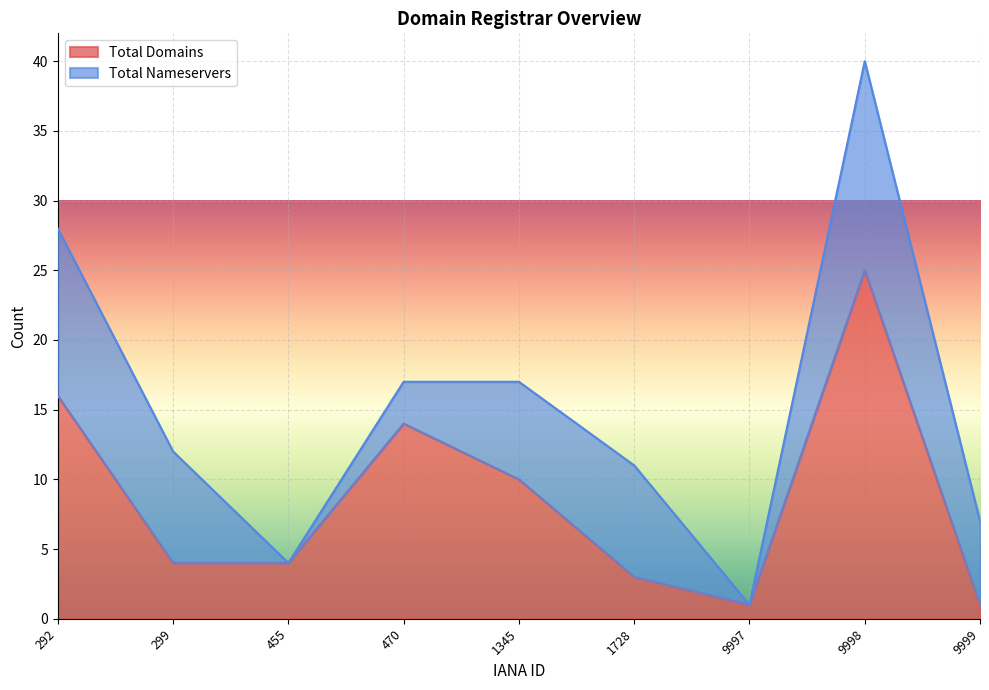

The Total Domains series shows 40 at 9998. True or false?

False